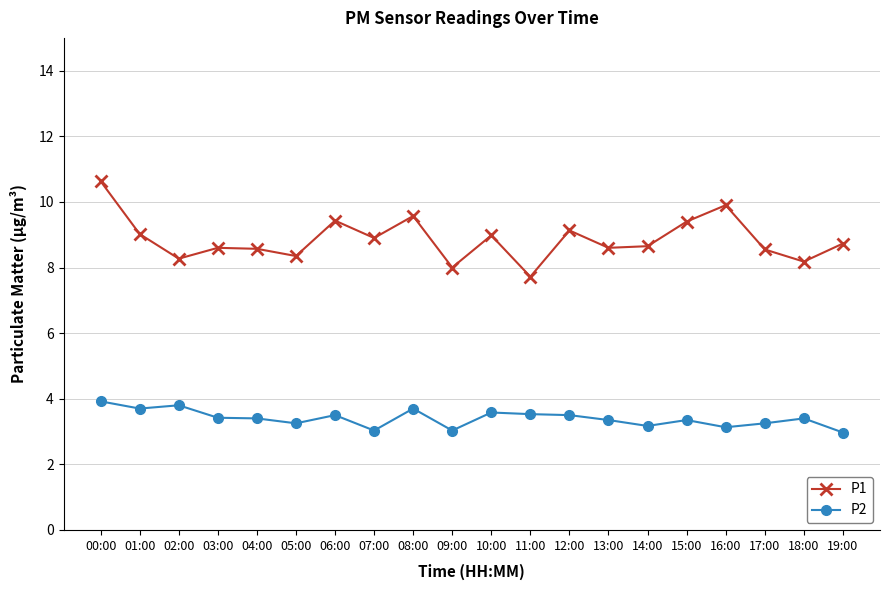

What is the label of the 2nd point from the right?

18:00